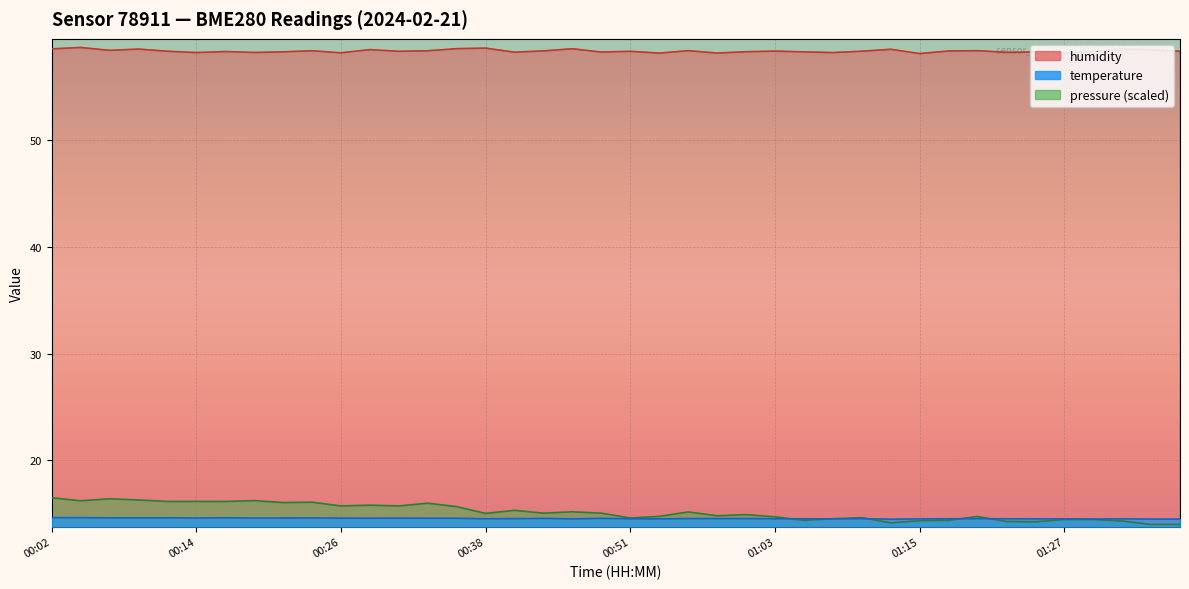

What is the average value of the temperature series?

14.6